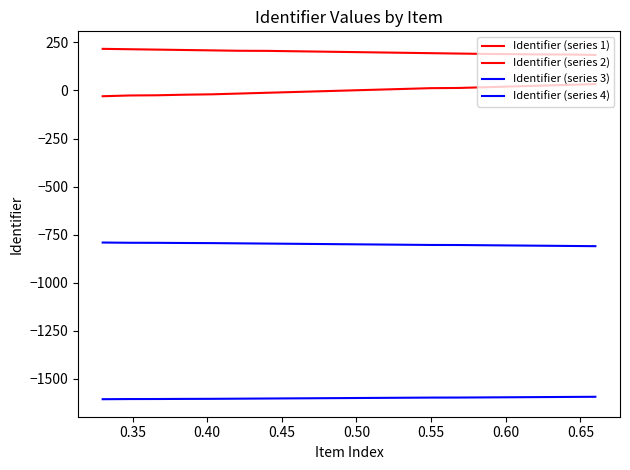

What is the average value of the Identifier (series 2) series?

200.0